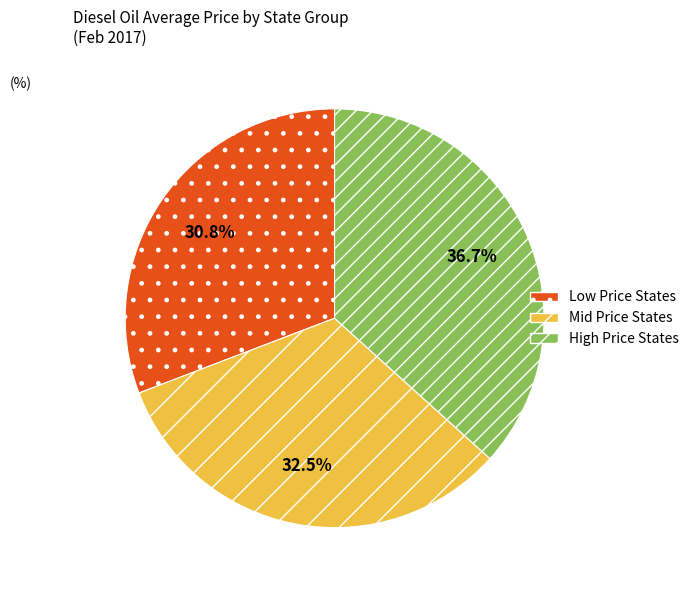

Does any single category account for the majority?

No